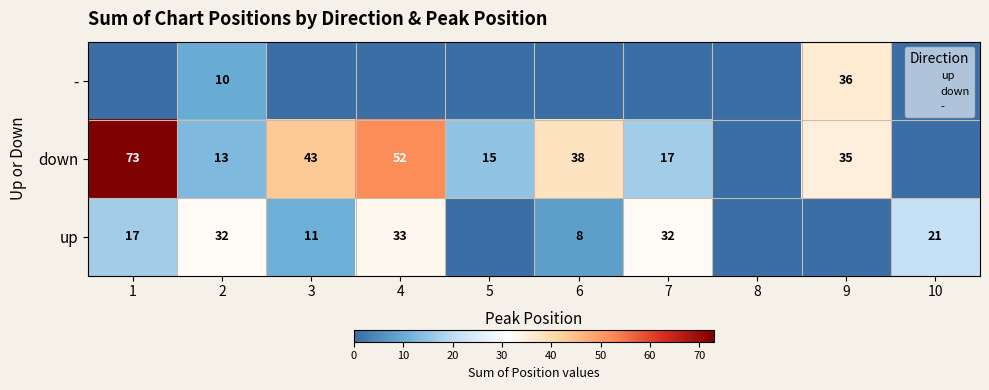

Count the number of categories in the chart.

10